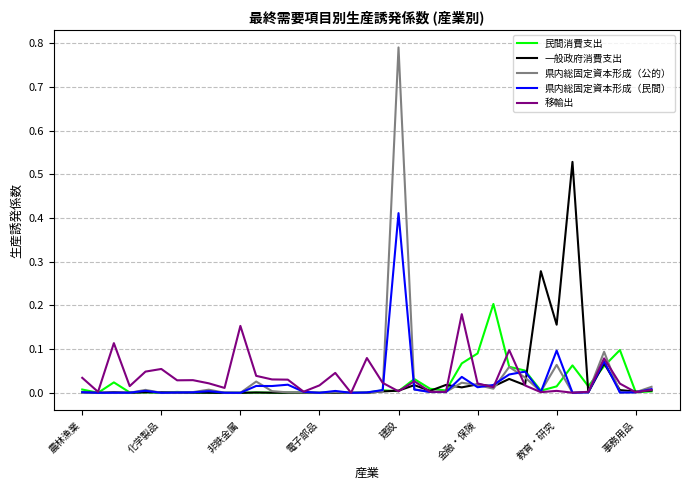

Which series has the largest range (max minus min)?

県内総固定資本形成（公的）